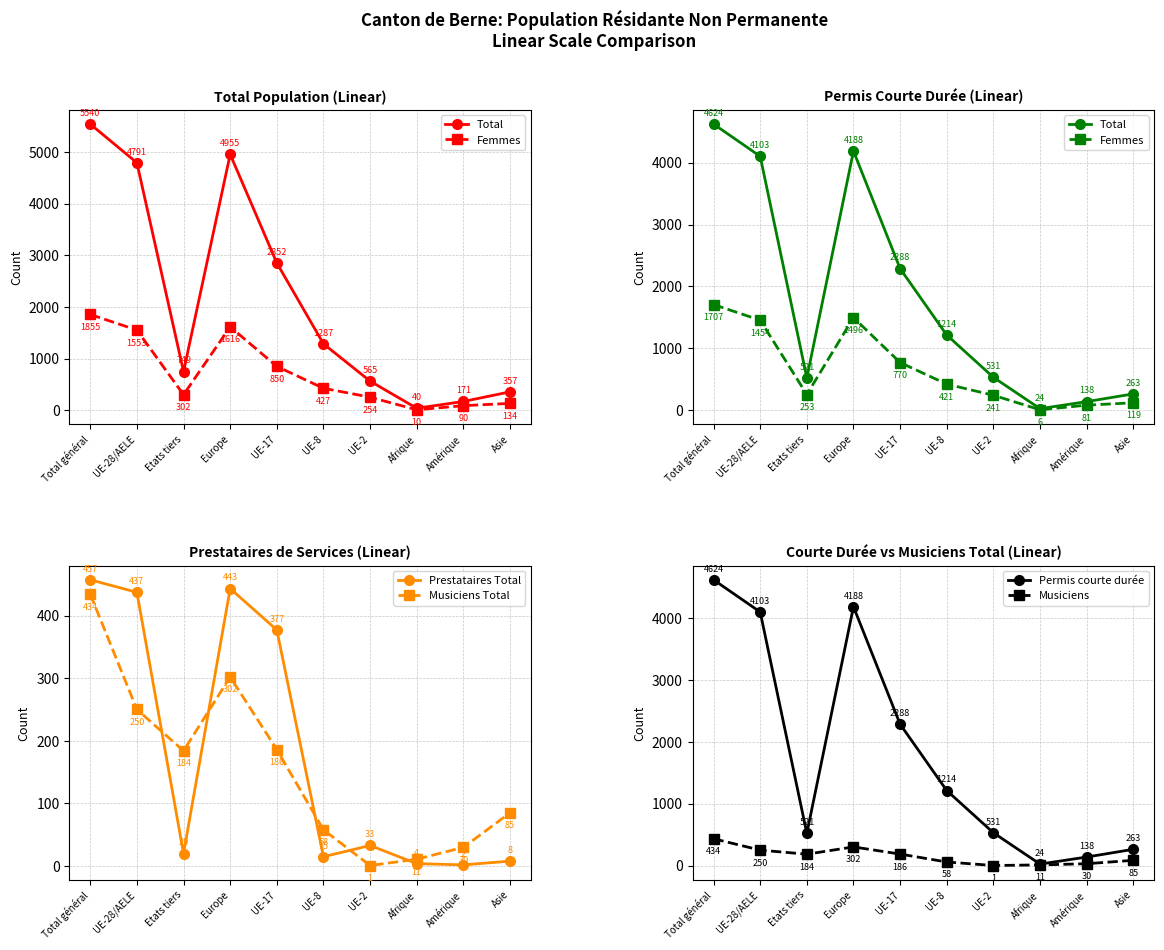

What is the total value across all series at Amérique?

419